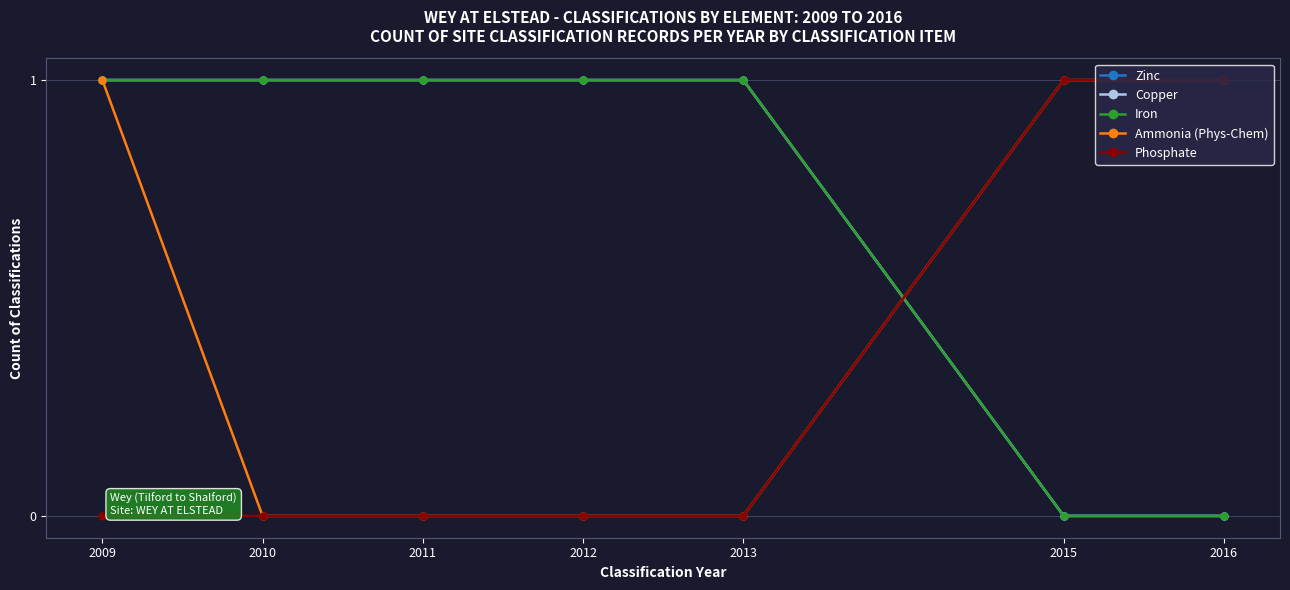

True or false: Phosphate and Copper intersect in this chart.

True